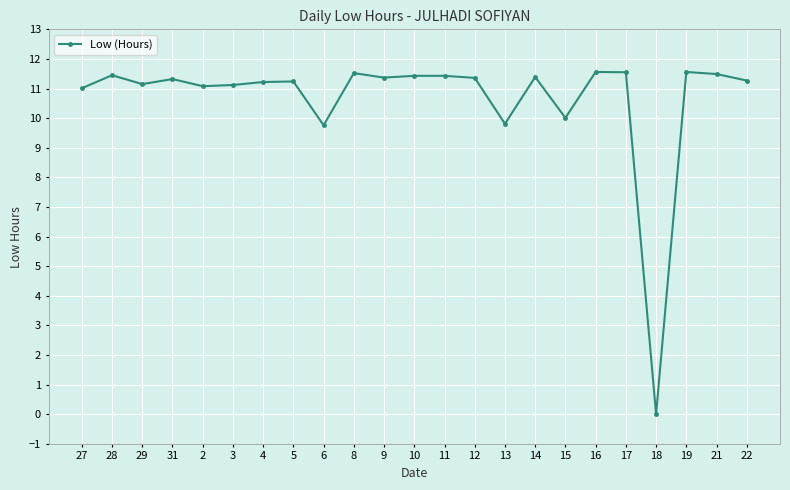

What is the change in value from 3 to 17?

+0.4